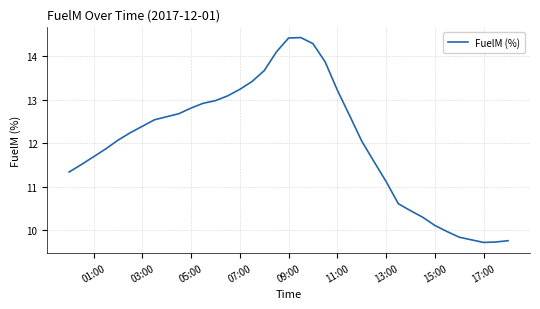

What is the maximum value shown in the chart?

14.4